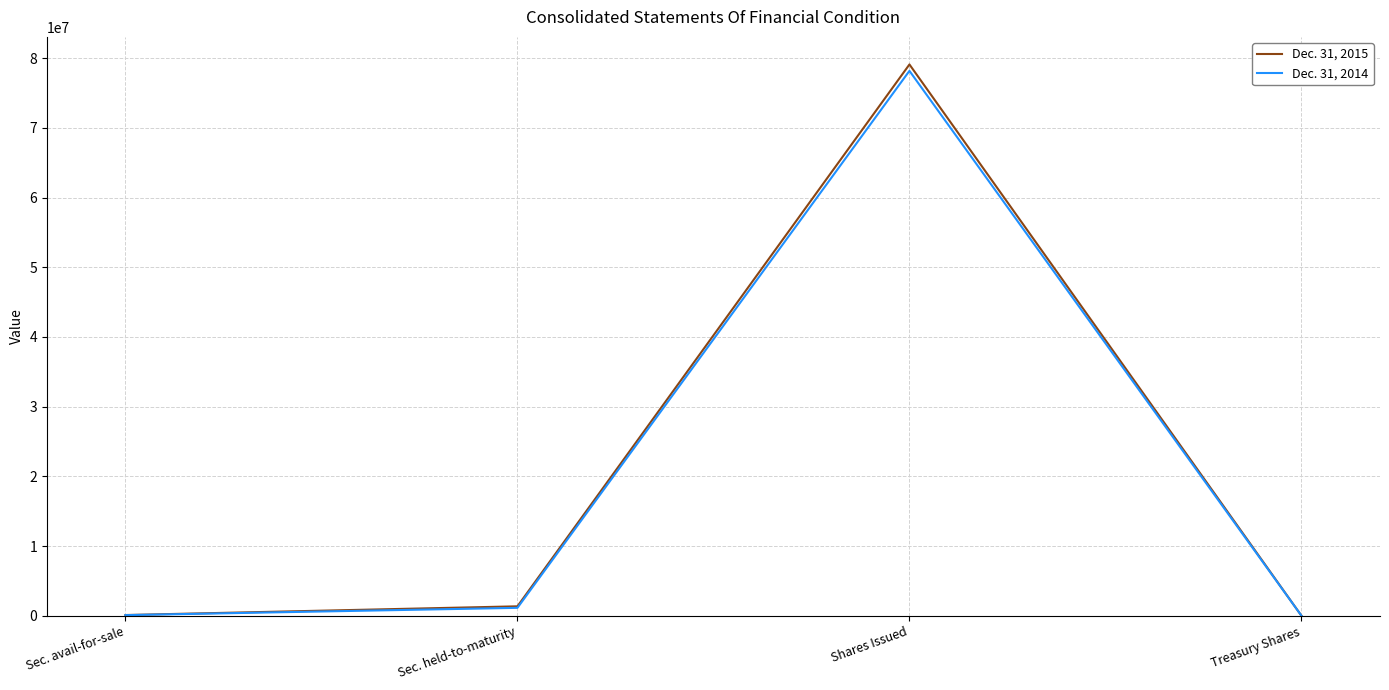

The value of Dec. 31, 2015 at Shares Issued is 79099157. True or false?

True